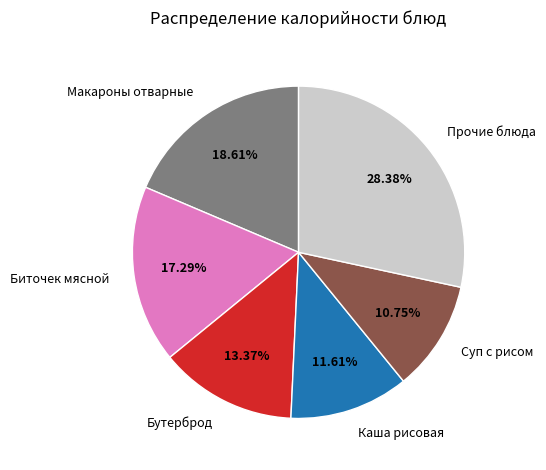

Combined, do Прочие блюда and Биточек мясной account for over 50%?

No